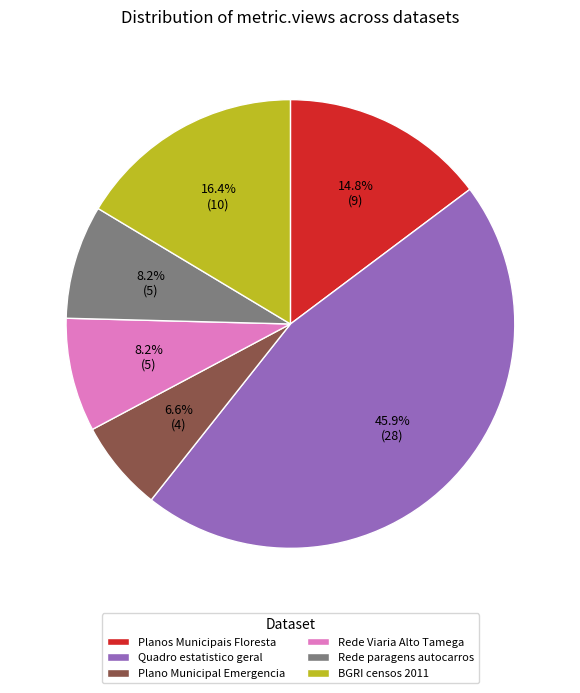

Approximately how many times larger is the value at BGRI censos 2011 compared to Quadro estatistico geral?

0.4